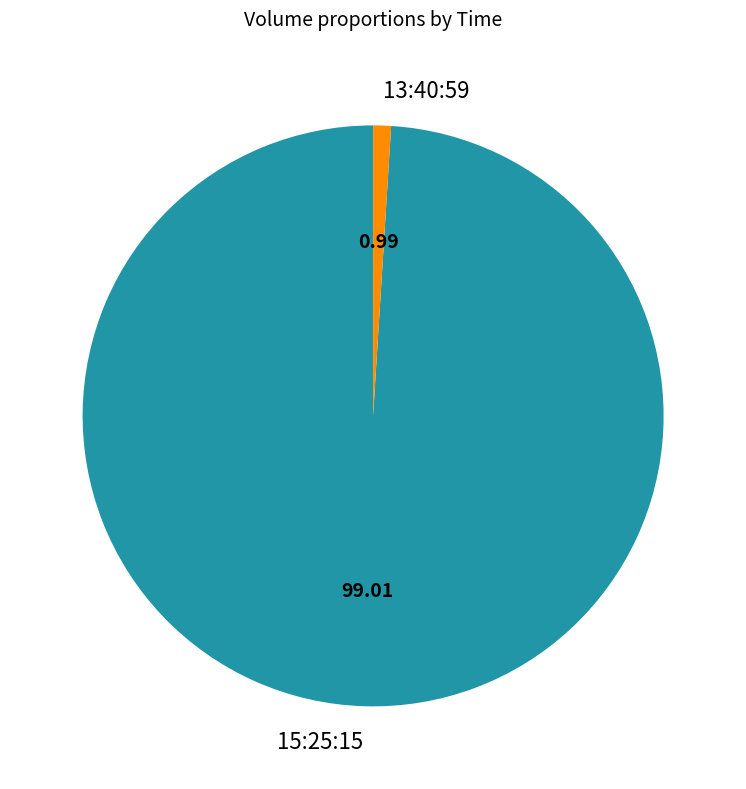

Rank the categories by value from highest to lowest.

15:25:15, 13:40:59